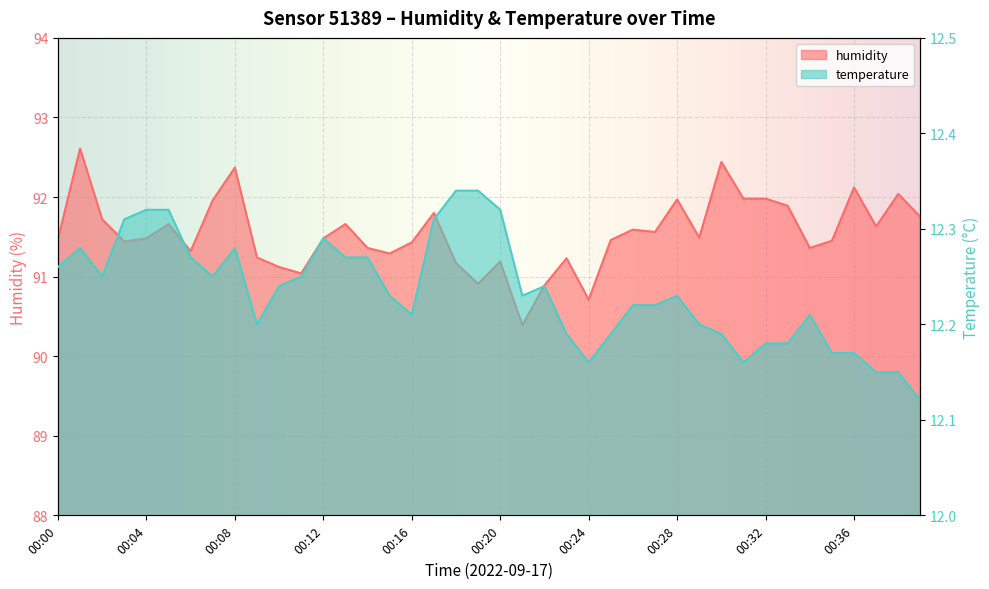

What is the difference between the maximum and minimum values in the humidity series?

2.2